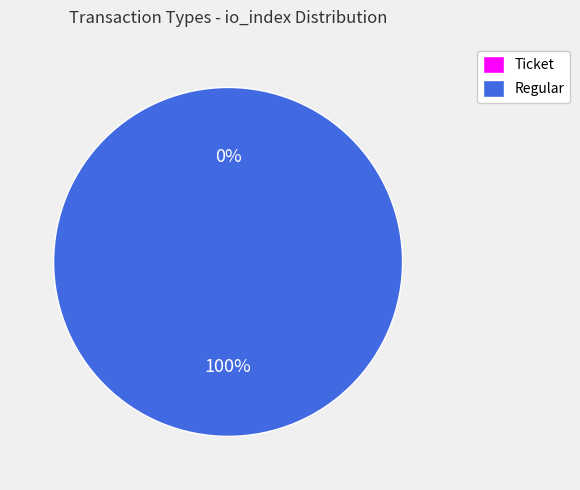

What is the smallest slice in the pie chart?

Ticket